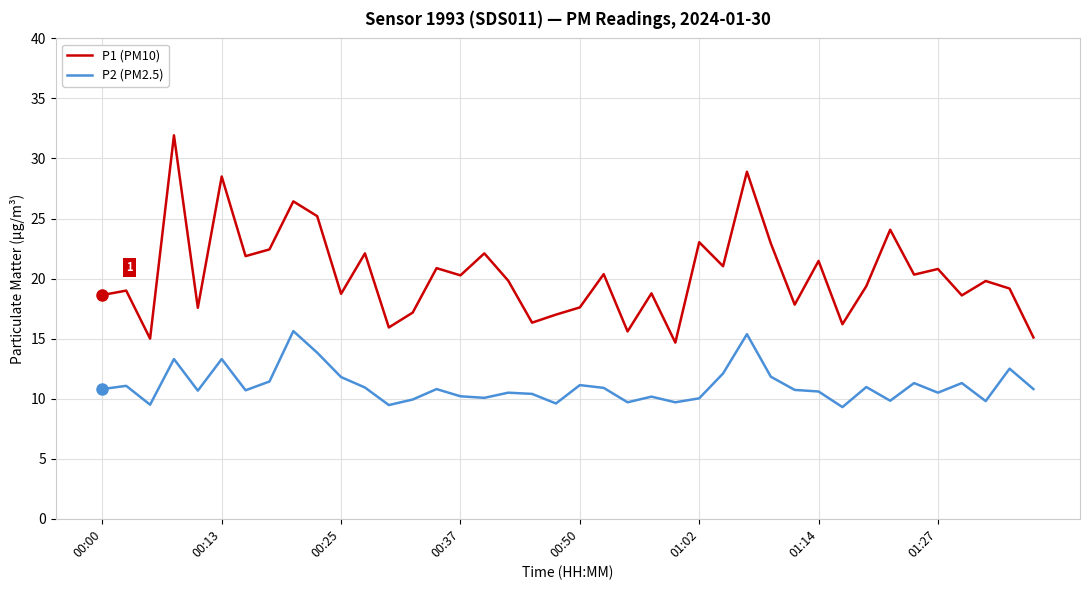

Which series has the largest total across all categories?

P1 (PM10)